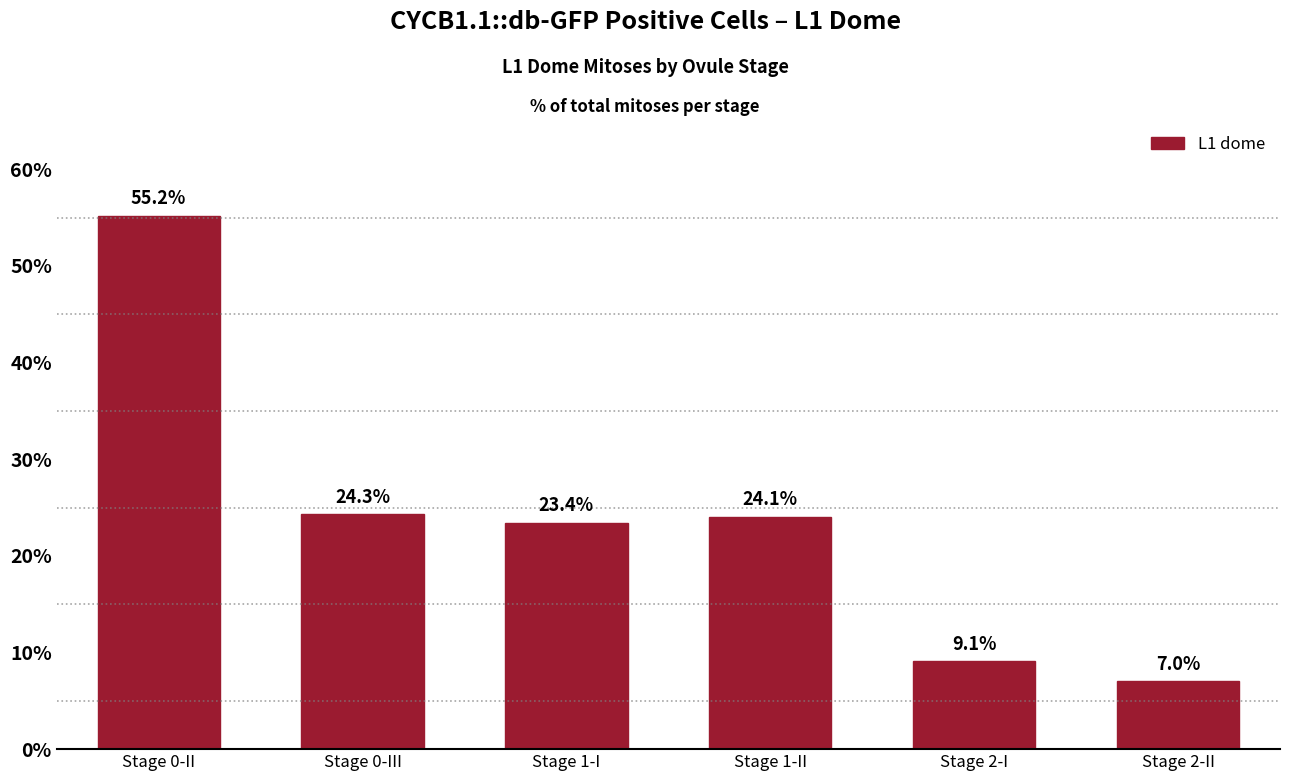

What is the label of the 2nd bar from the right?

Stage 2-I